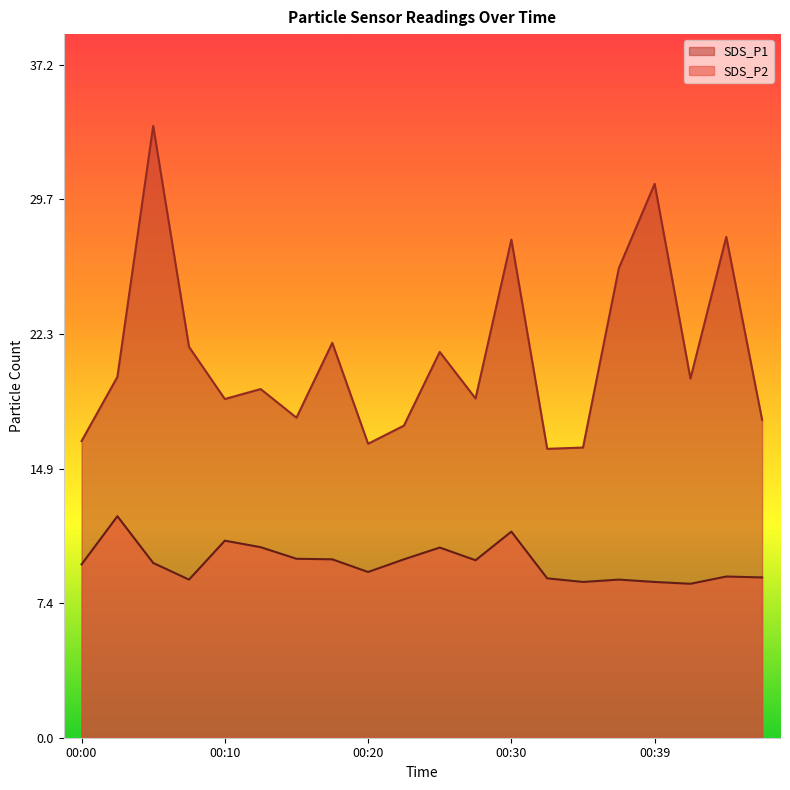

At which label does SDS_P1 first exceed 19?

00:03